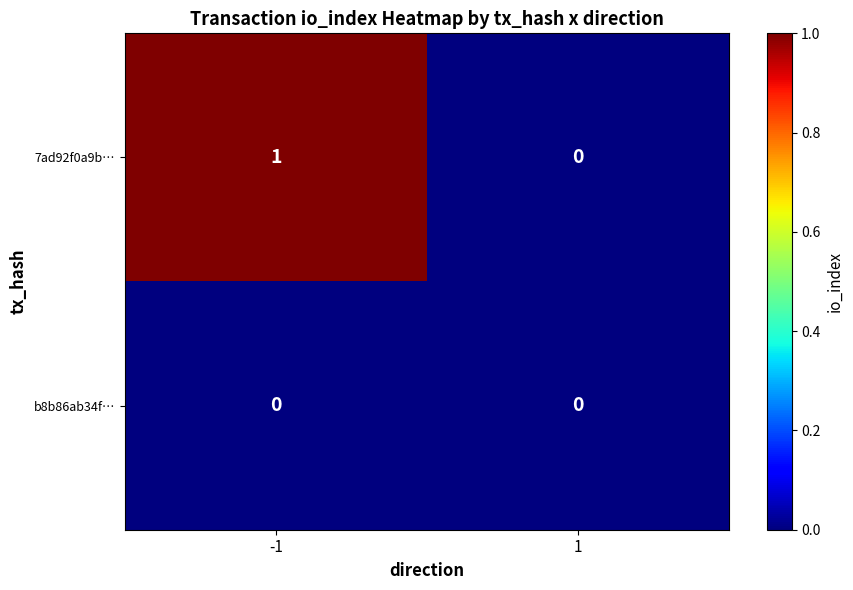

Reading left to right, extract all data points from this chart.

7ad92f0a9b…: -1=1	1=0
b8b86ab34f…: -1=0	1=0